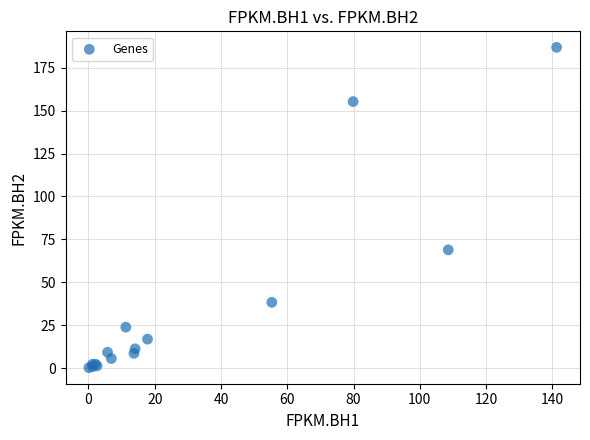

What Y value in the scatter plot is closest to 93?

68.9